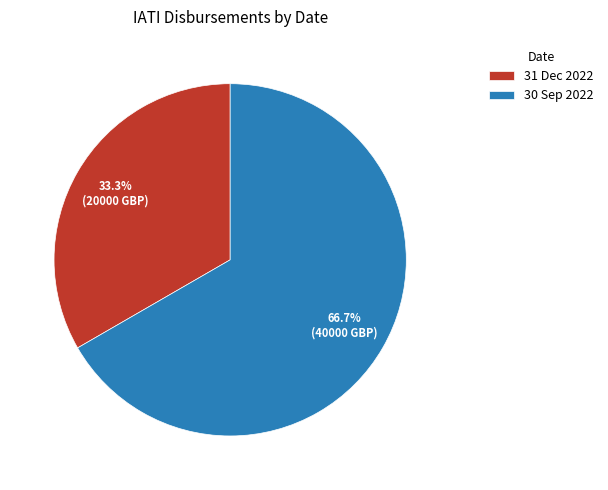

Is it true that 30 Sep 2022 is 67% of the pie?

True